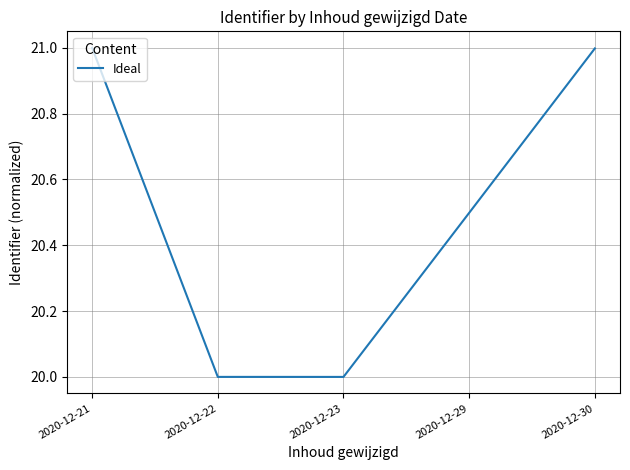

Does the chart display data point markers on the line(s)?

No